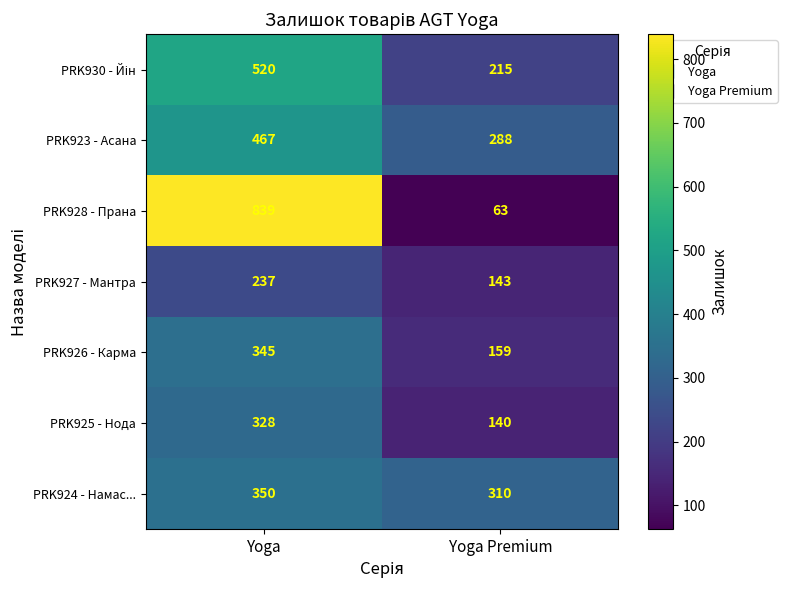

Which category has the highest value across all series?

Yoga